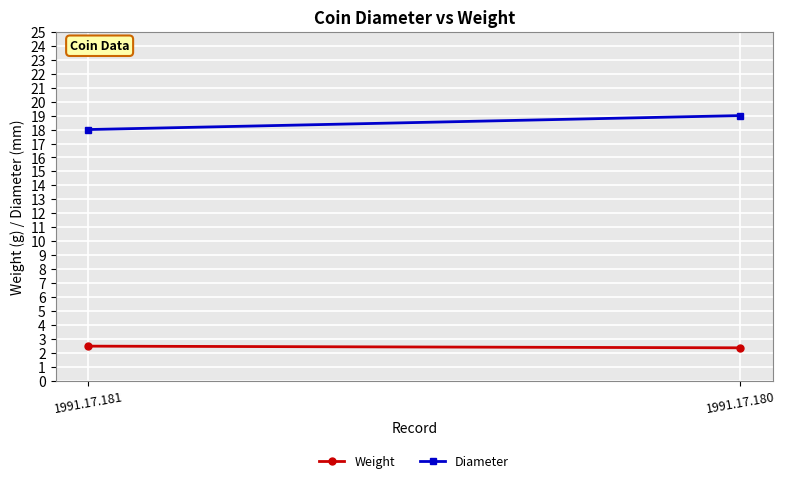

How many values in the Diameter series are below 19?

1